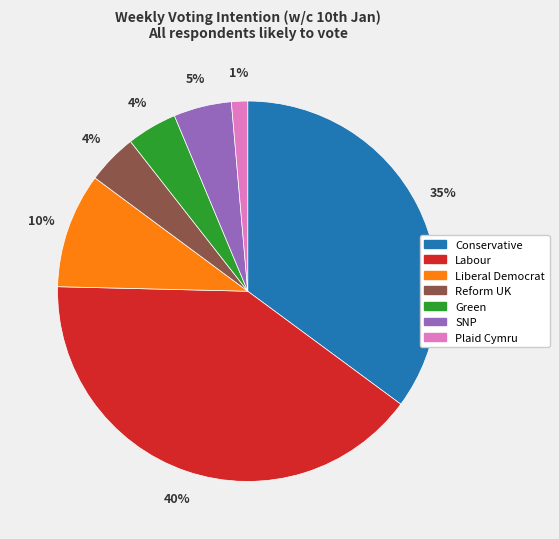

Is there any slice that represents more than half of the pie?

No